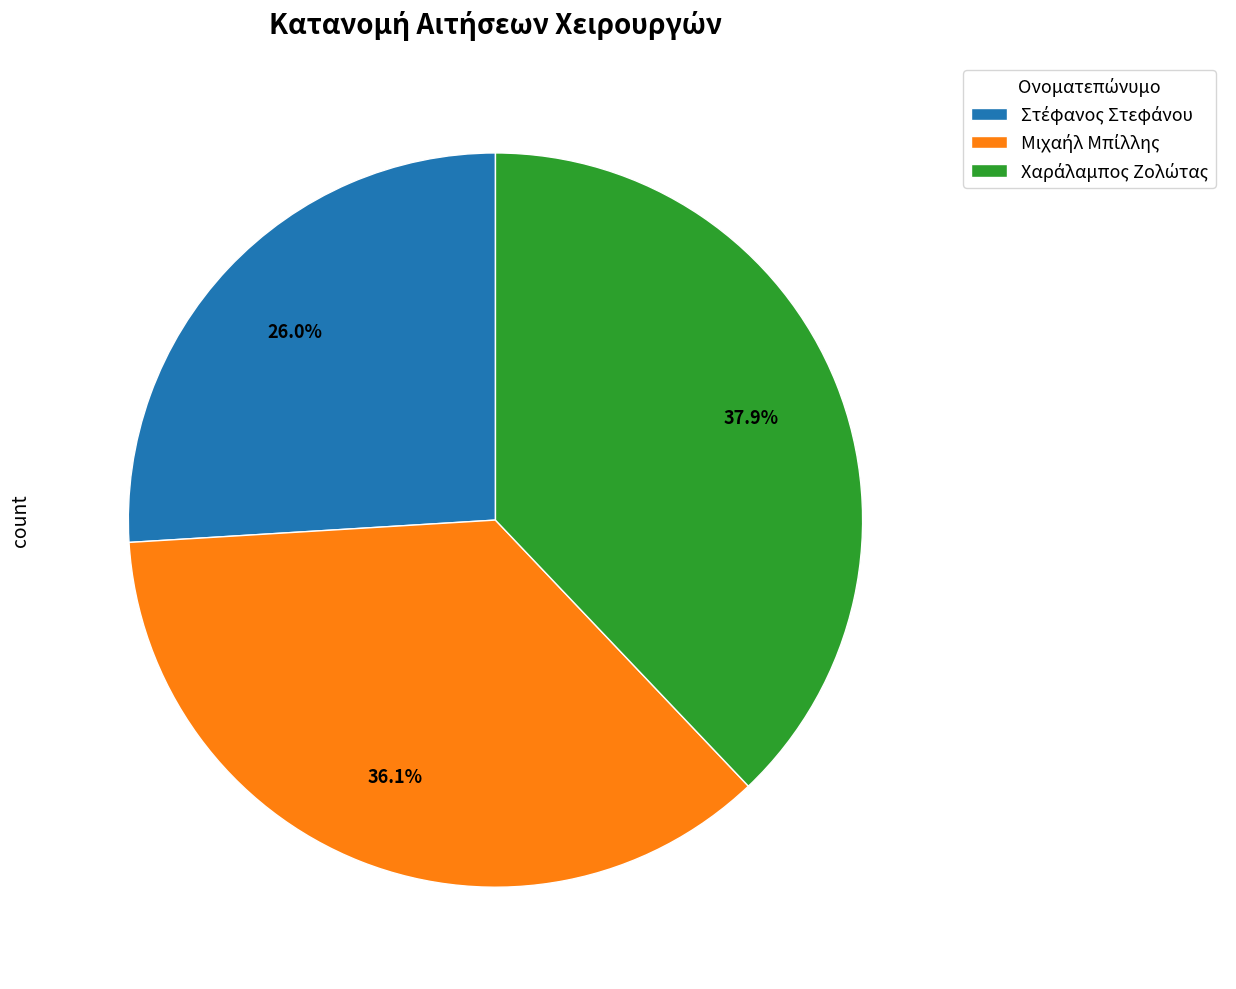

Is there a majority slice in this chart?

No